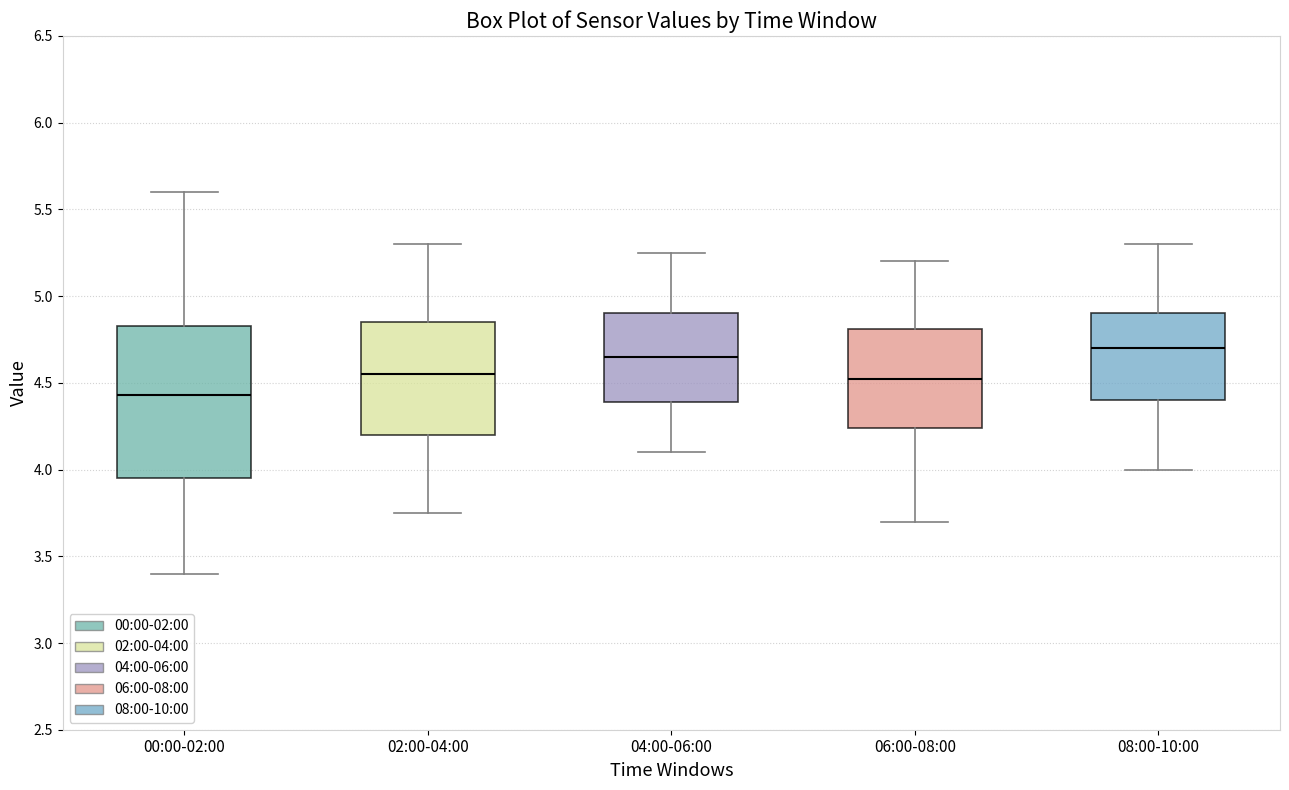

Comparing the boxes themselves (not the whiskers), which one is the tallest?

00:00-02:00